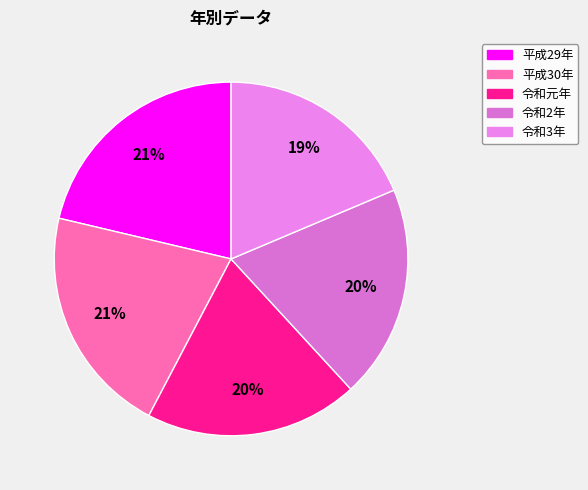

What is the largest slice in the pie chart?

平成29年